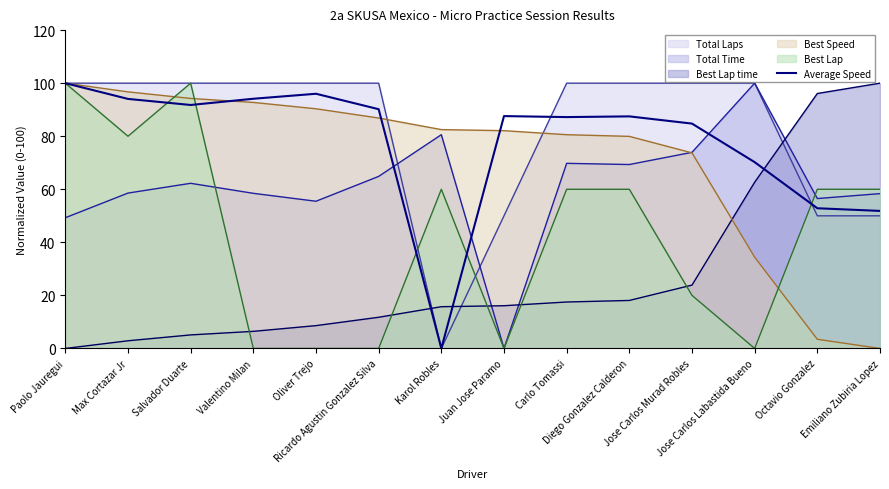

True or false: there are more than 2 points higher than both neighbors.

True